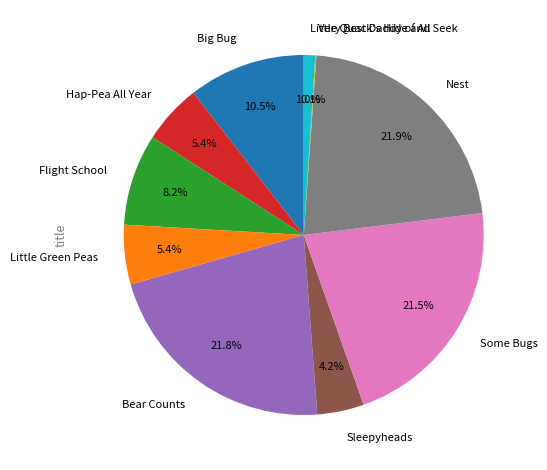

What portion of the pie excludes Little Quack's Hide and Seek?

99.0%